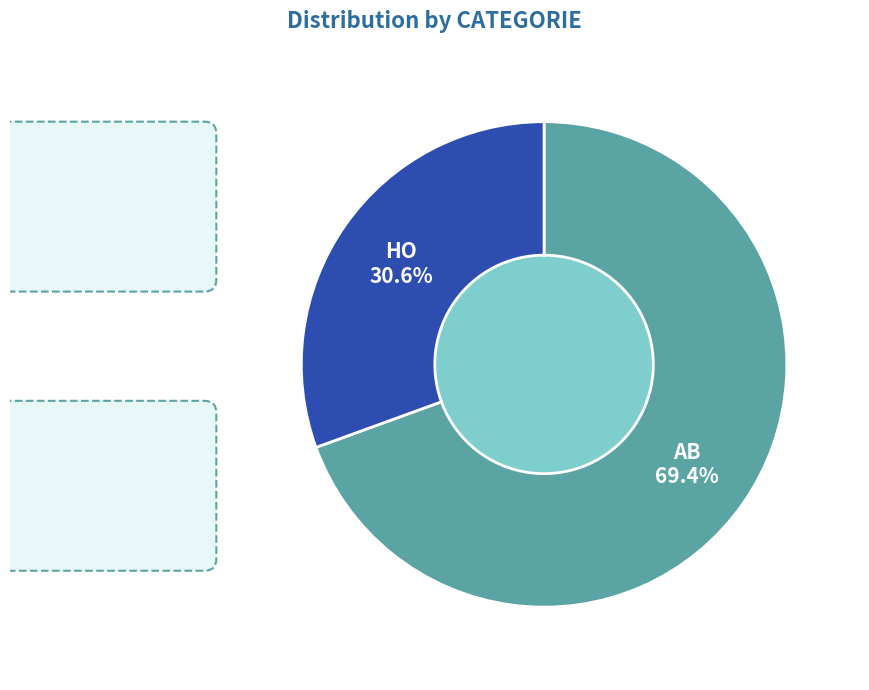

Is HO the majority of the pie?

No